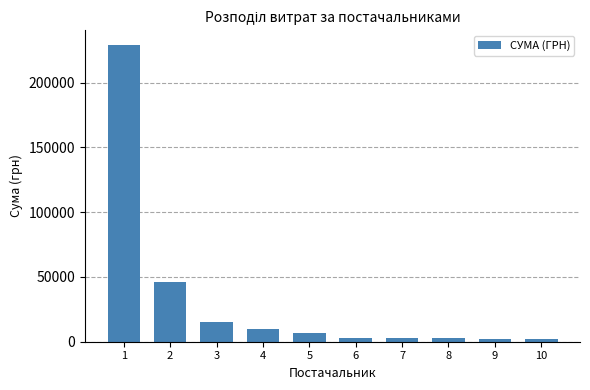

The value at 2 is 12075.3. True or false?

False